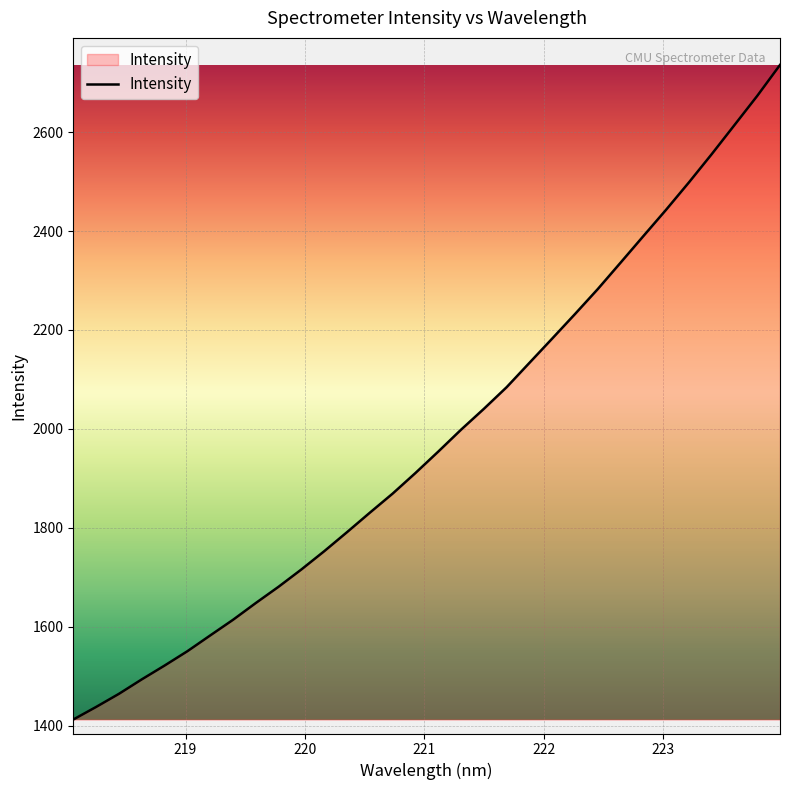

What is the smallest value displayed?

1412.2